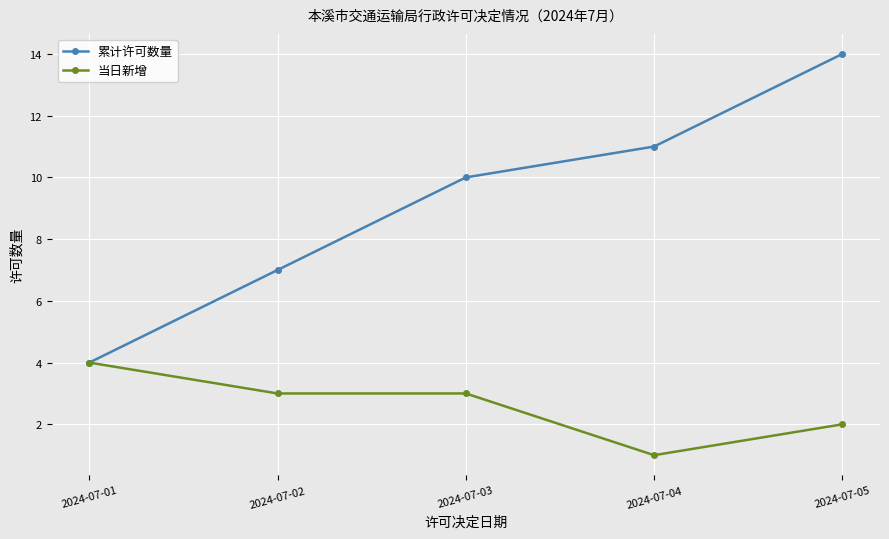

List the series in order of their overall mean, highest first.

累计许可数量, 当日新增